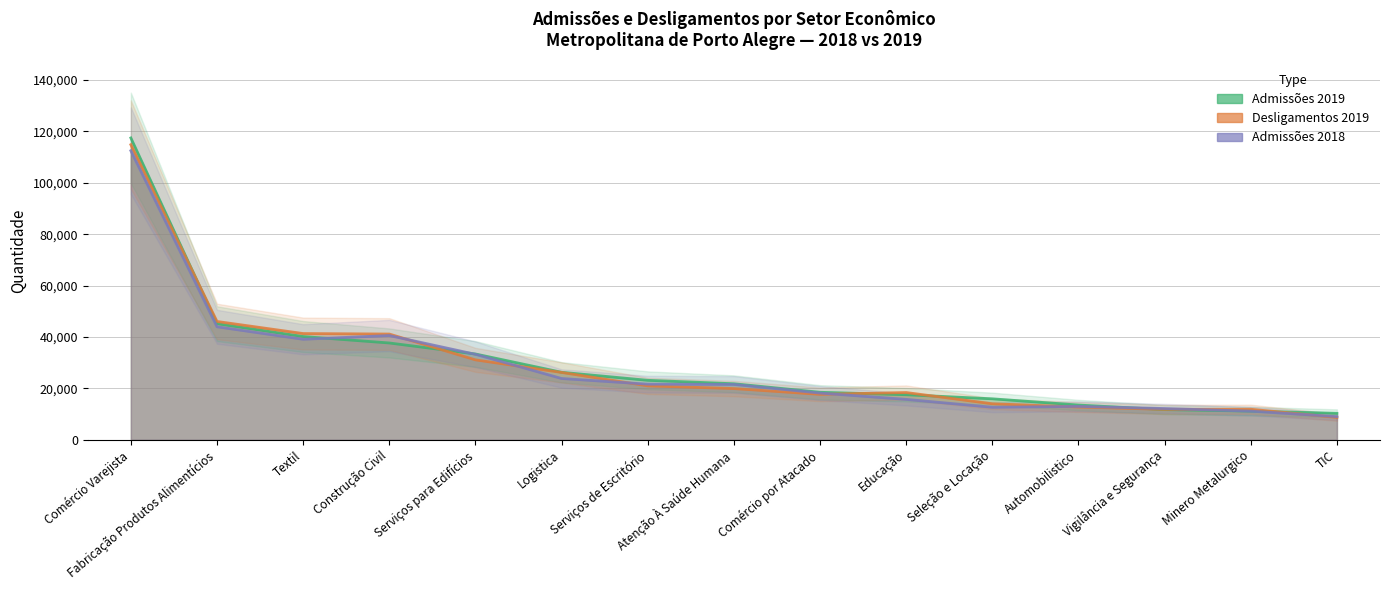

Where is Desligamentos 2019 nearest to the value 61760?

Fabricação Produtos Alimentícios